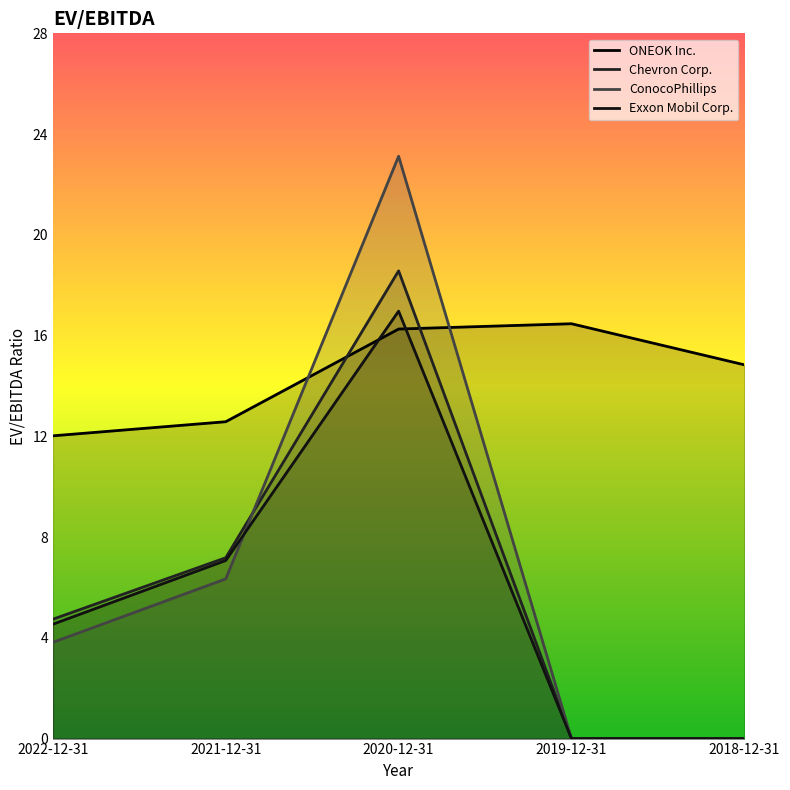

Which label corresponds to the largest value in the chart?

2020-12-31